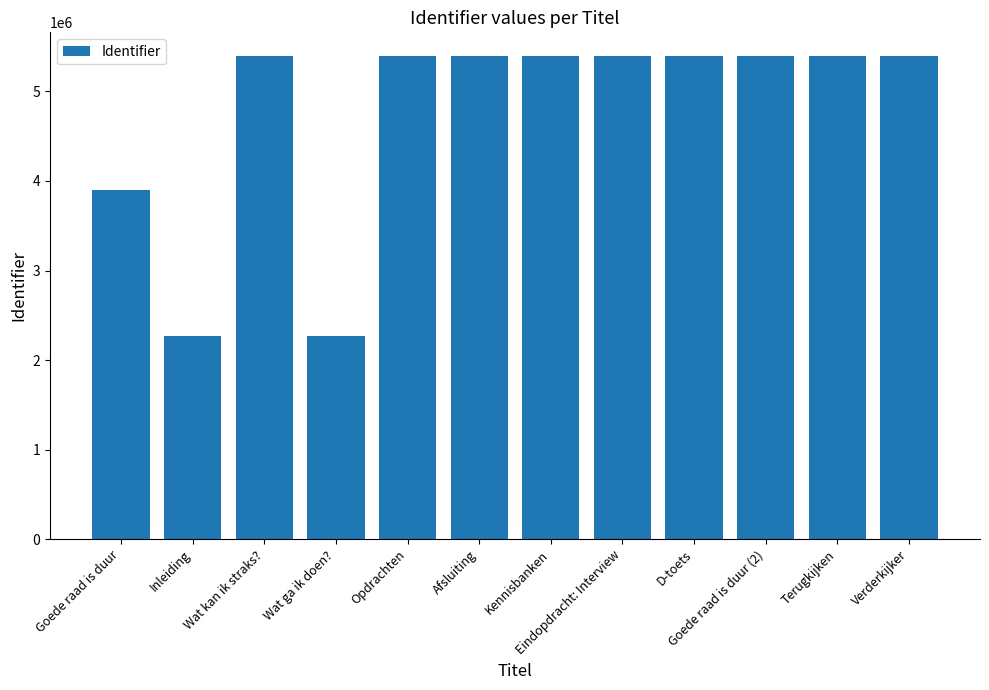

What is the change in value from Inleiding to Terugkijken?

+3123350